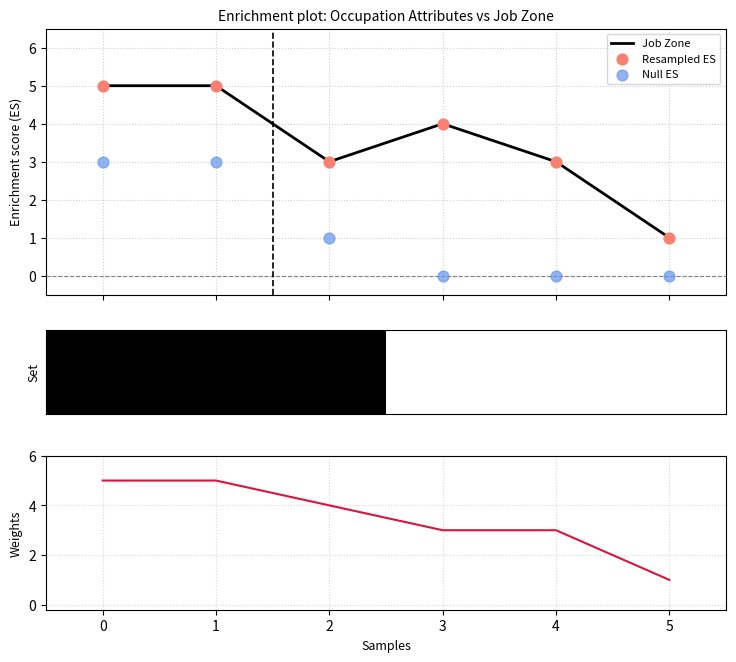

At how many categories does at least one series exceed 0?

6